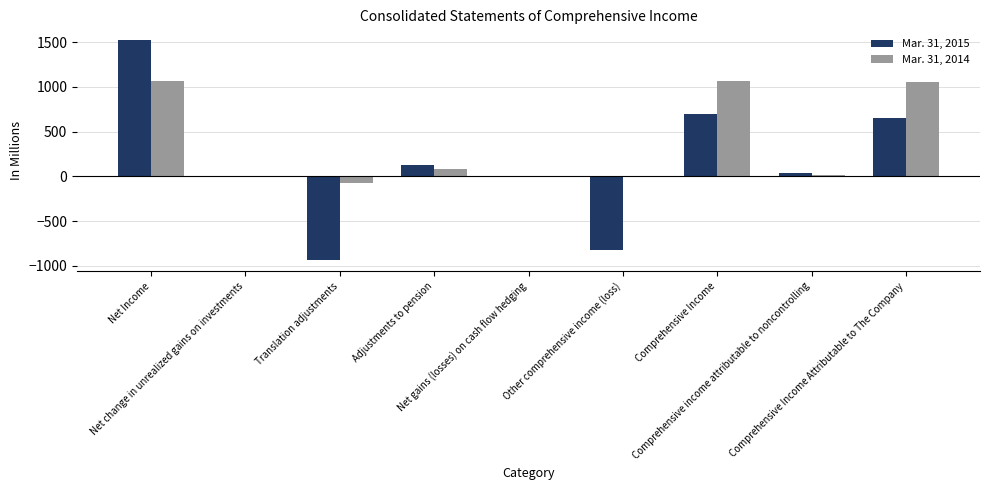

Which series has the largest total across all categories?

Mar. 31, 2014